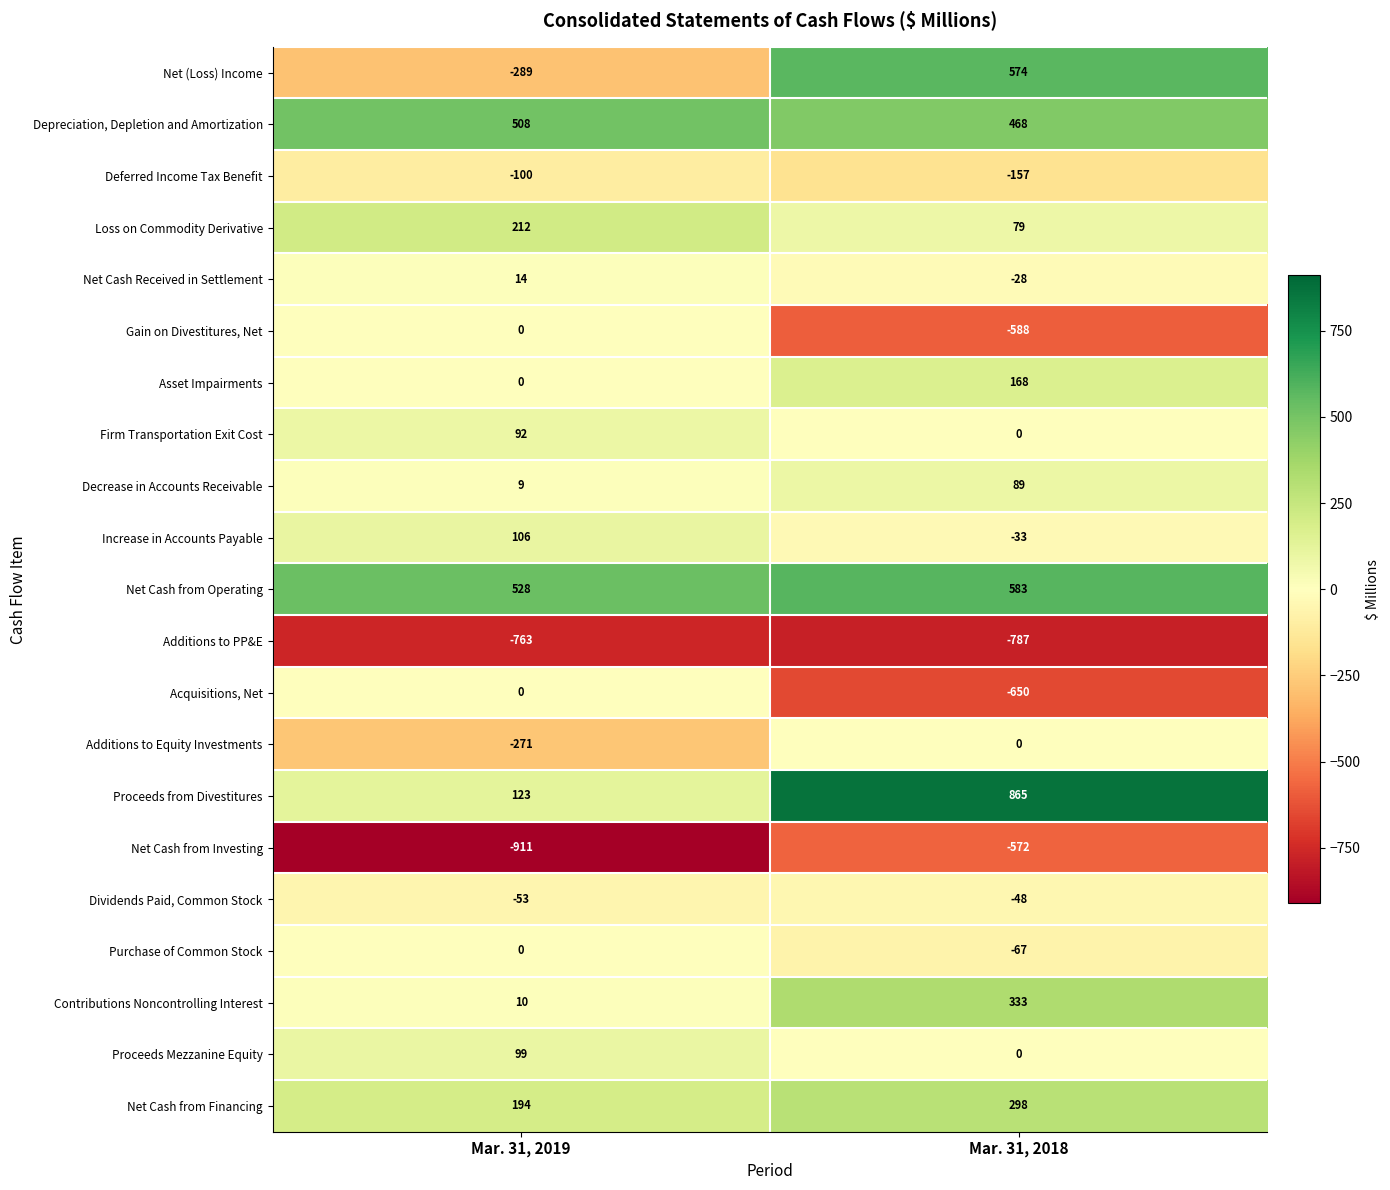

How many data points does each series have?

2